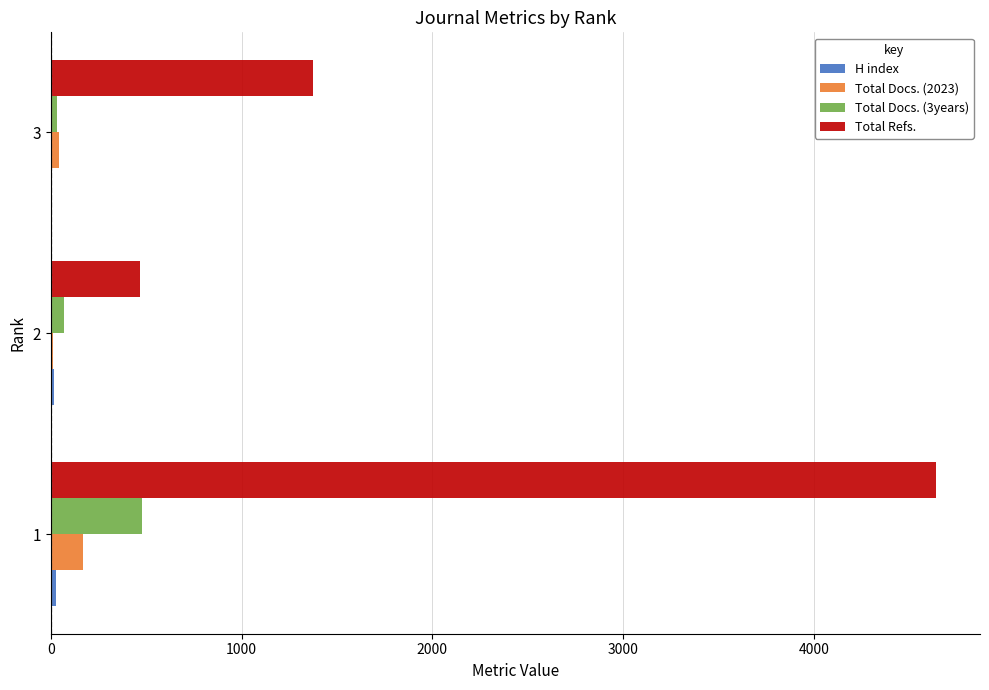

How many Total Docs. (2023) values are between 12 and 170?

3